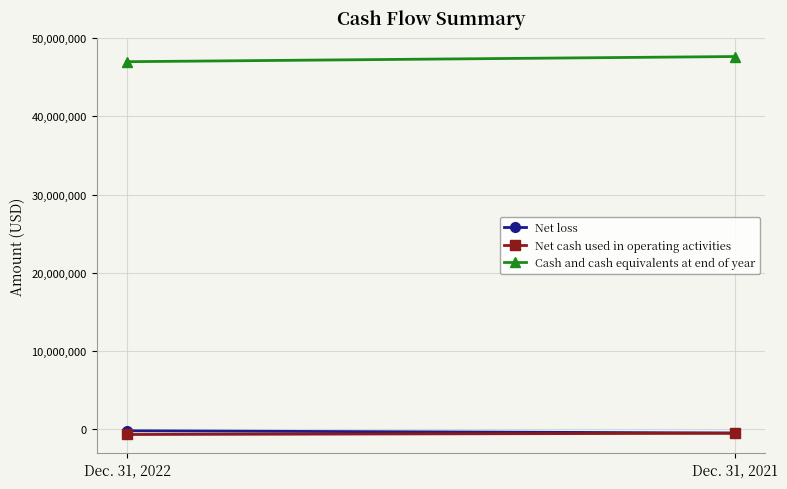

Rank the categories by Cash and cash equivalents at end of year value from highest to lowest.

Dec. 31, 2021, Dec. 31, 2022